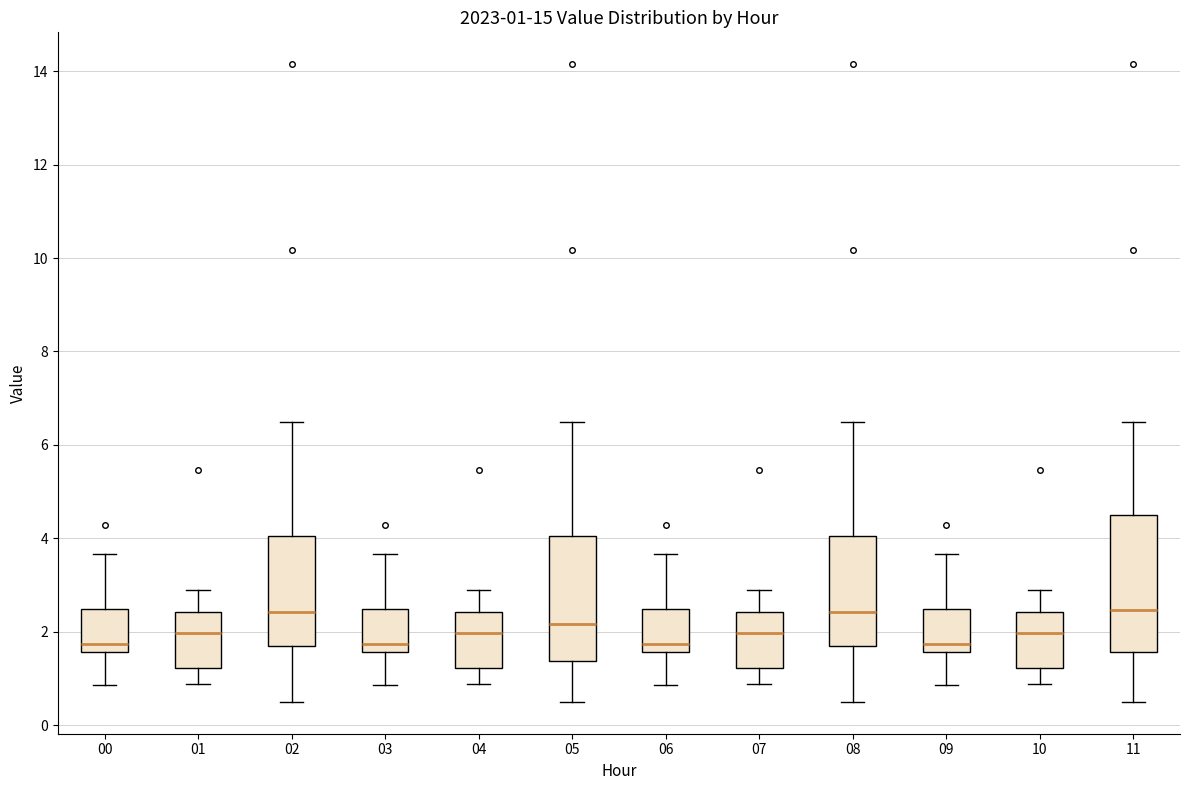

Comparing the boxes themselves (not the whiskers), which one is the tallest?

11